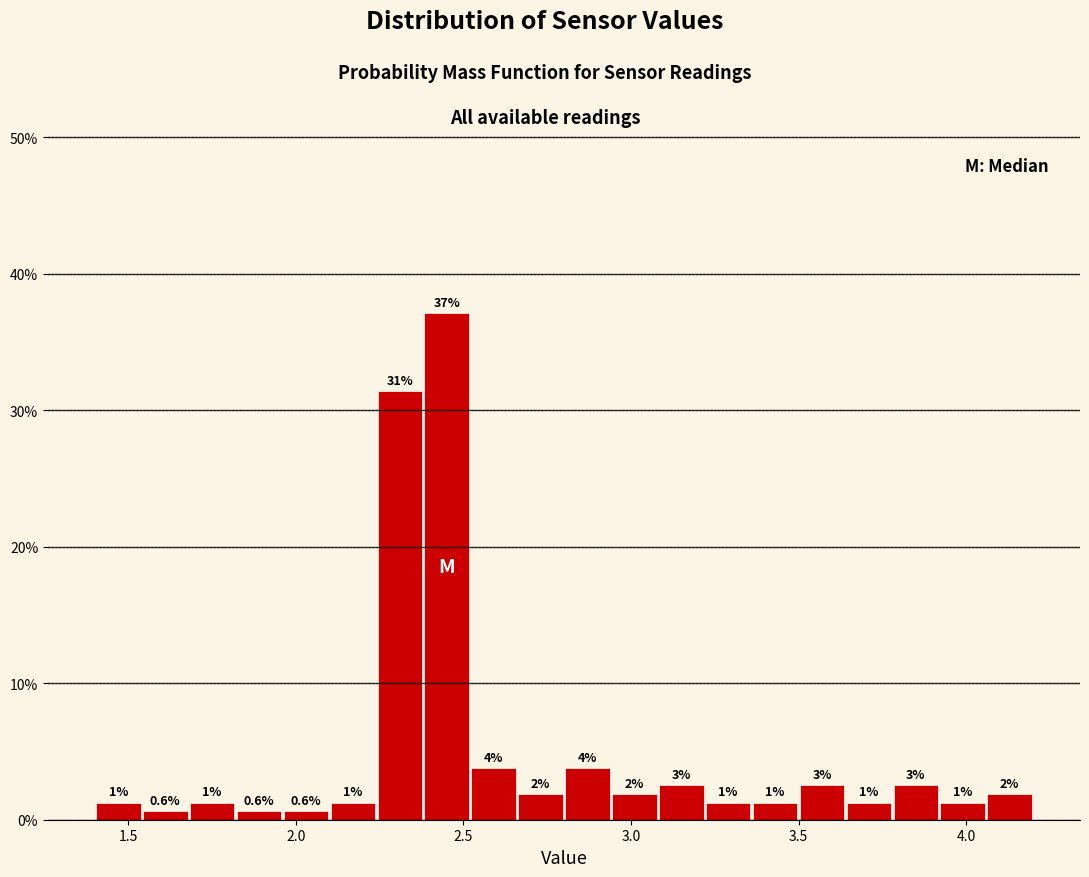

Around what value on the x-axis is the tallest bar? Give the approximate position of its centre, as read against the axis.

2.45